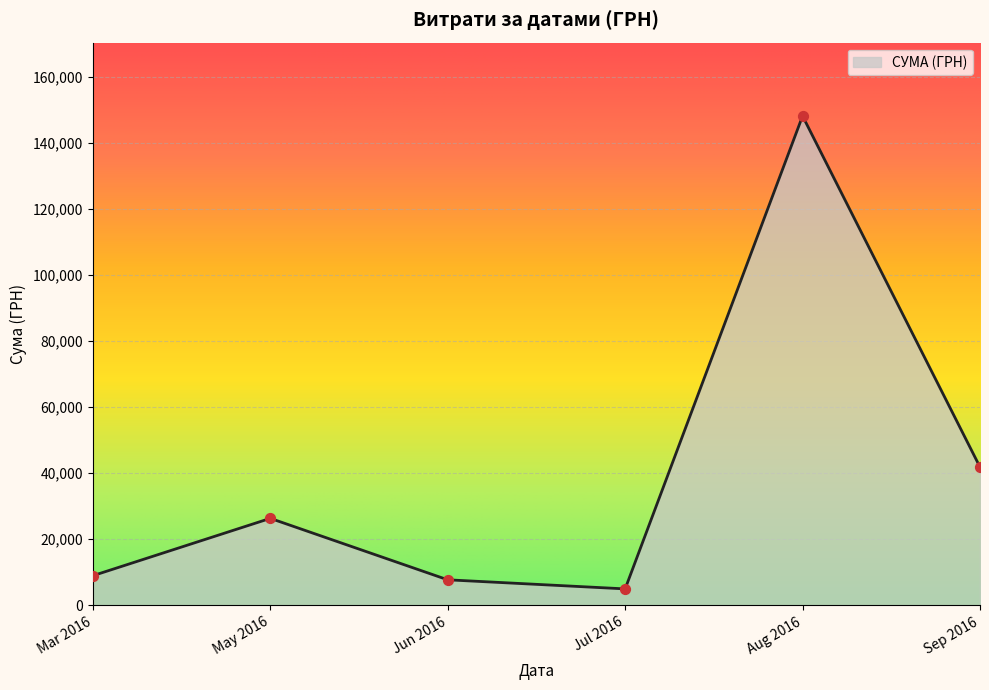

What is the change in value from Mar 2016 to Aug 2016?

+139116.5